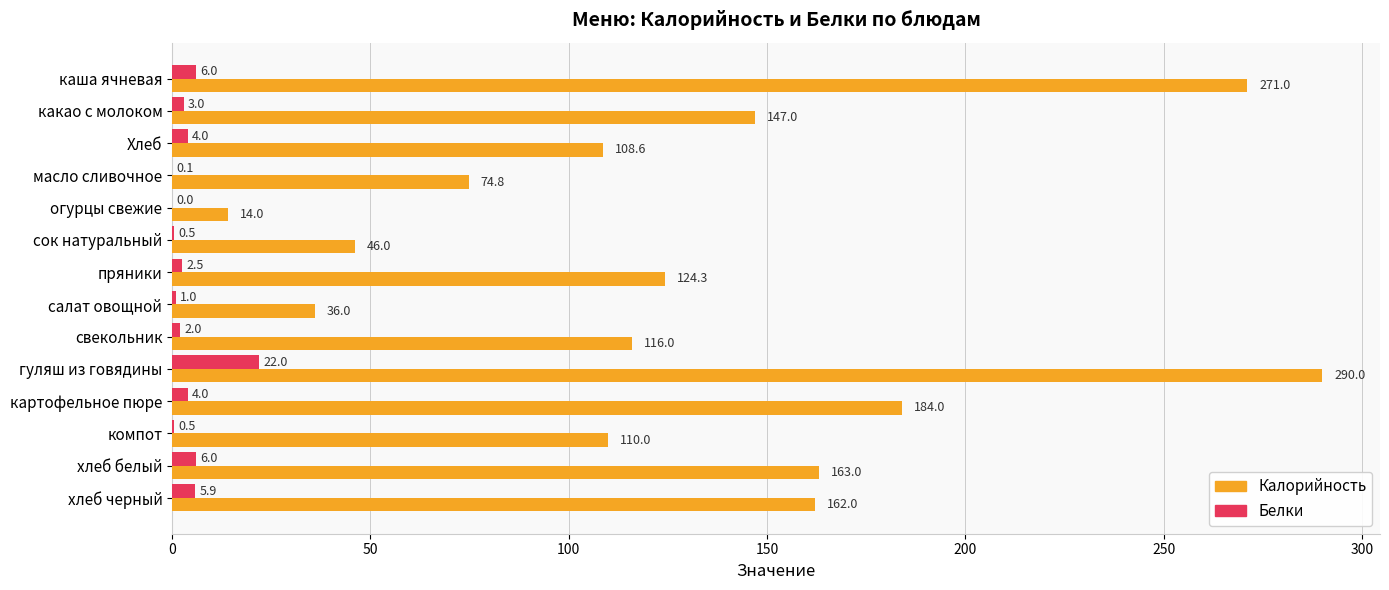

Which series changed the most between салат овощной and хлеб белый?

Калорийность